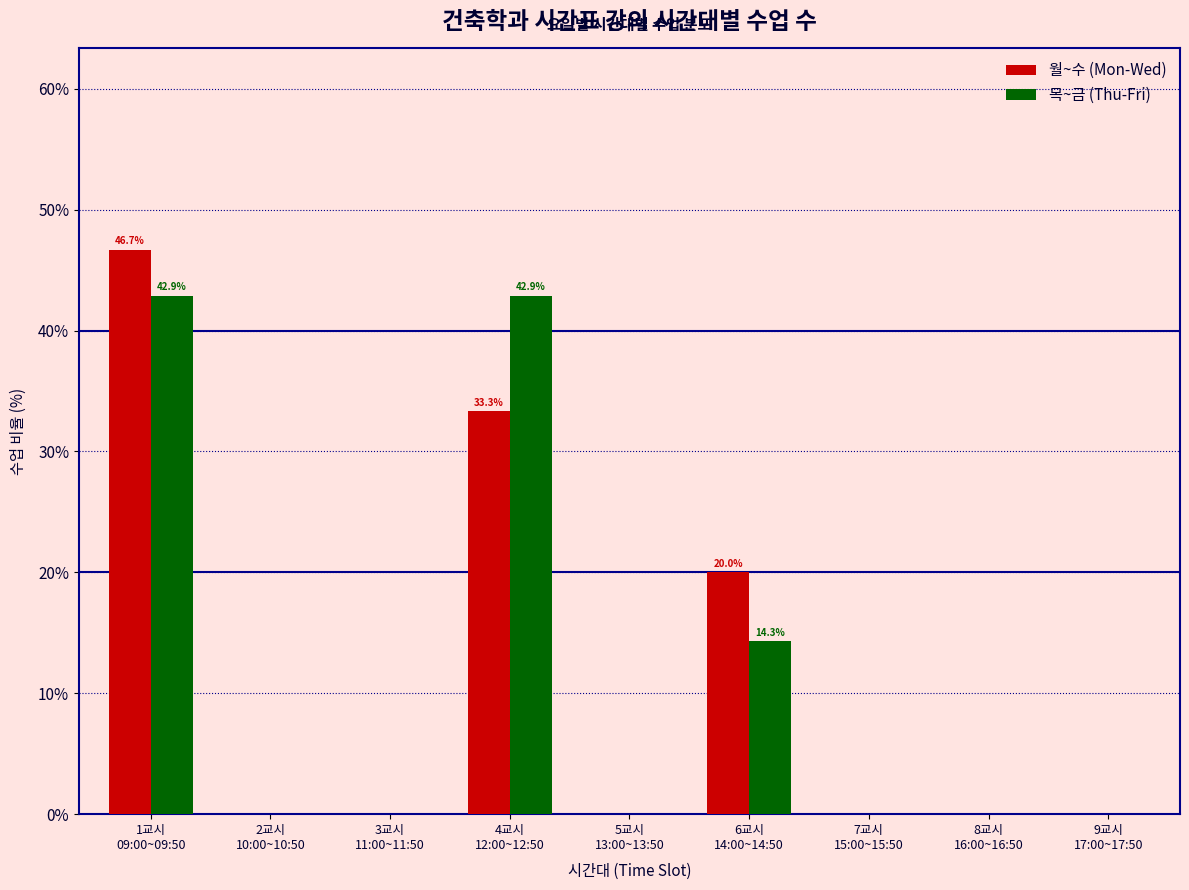

What is the highest value of the 목~금 (Thu-Fri) series?

42.9